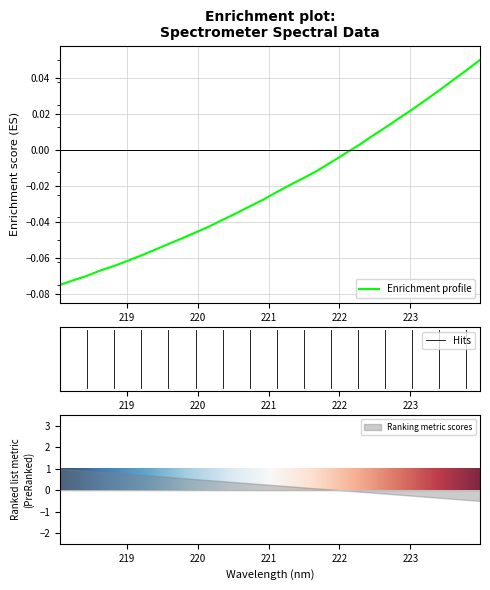

What is the maximum value shown in the chart?

0.1